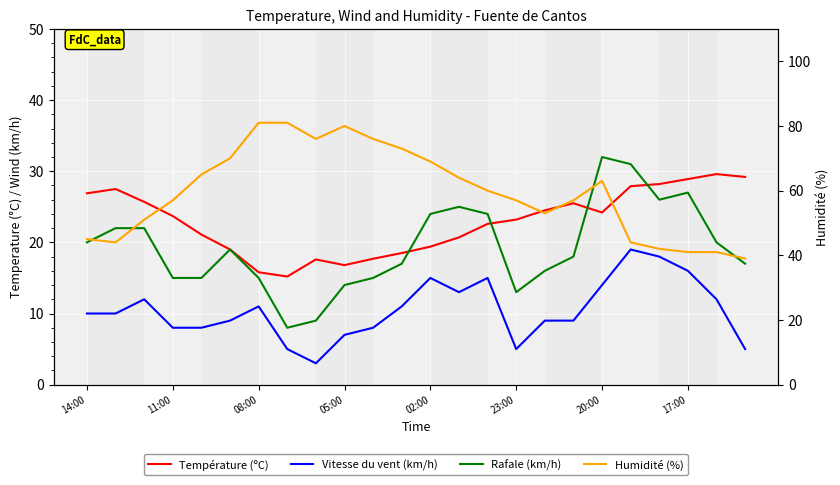

Reading left to right, what are all the values shown in this chart?

Température (ºC): 26.9	27.5	25.7	23.7	21.1	19.0	15.8	15.2	17.6	16.8	17.7	18.5	19.4	20.7	22.6	23.2	24.5	25.5	24.2	27.9	28.2	28.9	29.6	29.2
Vitesse du vent (km/h): 10.0	10.0	12.0	8.0	8.0	9.0	11.0	5.0	3.0	7.0	8.0	11.0	15.0	13.0	15.0	5.0	9.0	9.0	14.0	19.0	18.0	16.0	12.0	5.0
Rafale (km/h): 20.0	22.0	22.0	15.0	15.0	19.0	15.0	8.0	9.0	14.0	15.0	17.0	24.0	25.0	24.0	13.0	16.0	18.0	32.0	31.0	26.0	27.0	20.0	17.0
Humidité (%): 45.0	44.0	51.0	57.0	65.0	70.0	81.0	81.0	76.0	80.0	76.0	73.0	69.0	64.0	60.0	57.0	53.0	57.0	63.0	44.0	42.0	41.0	41.0	39.0